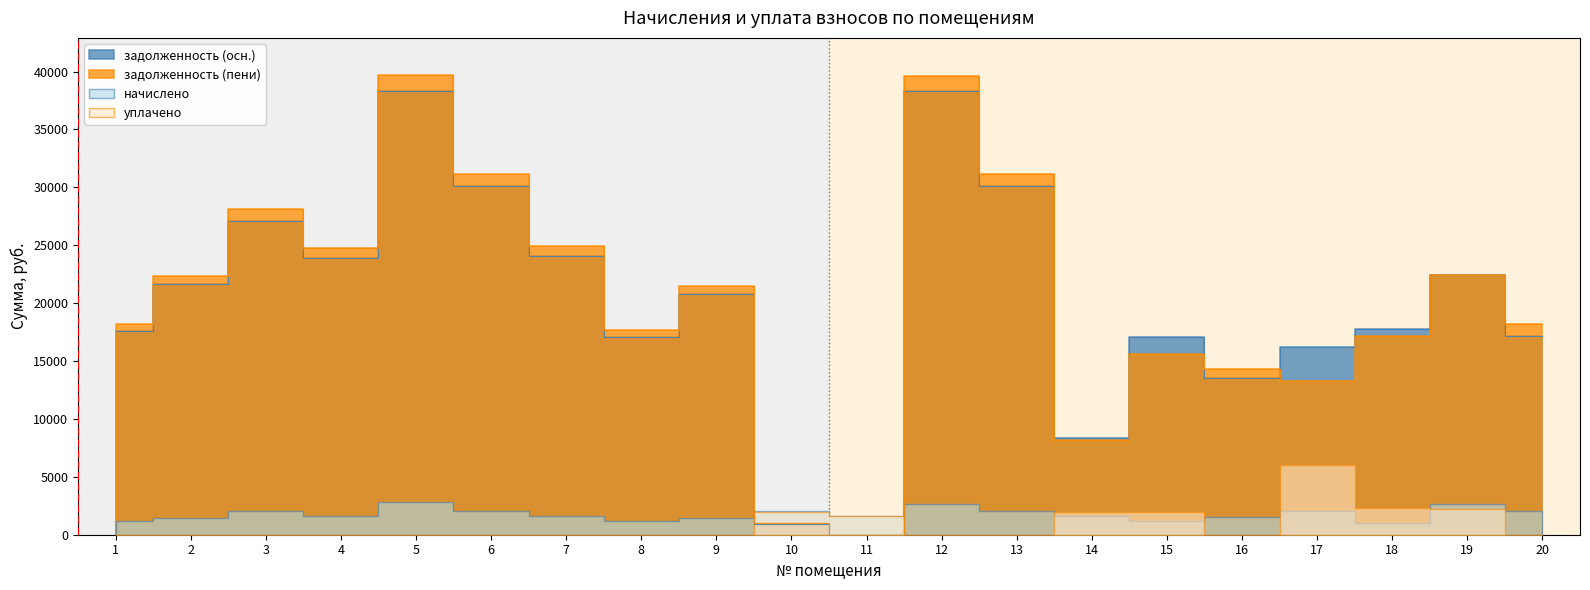

Between 13 and 10, which is larger?

13